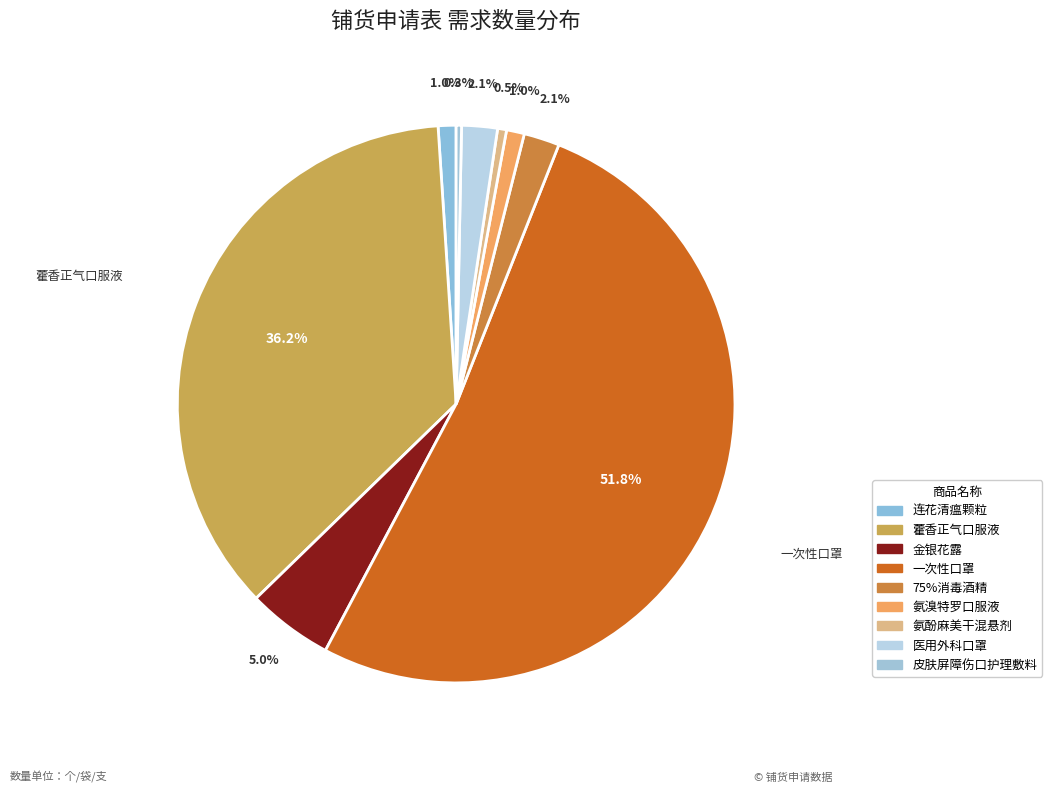

Is the sum of 氨溴特罗口服液 and 藿香正气口服液 greater than half?

No